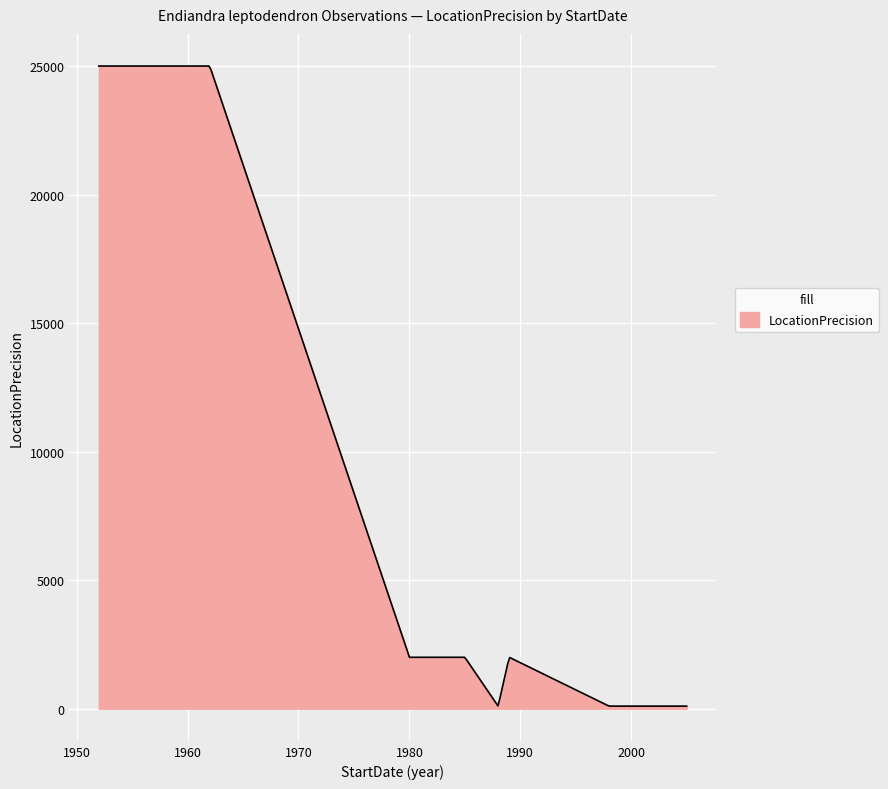

What is the greatest value displayed?

25000.0